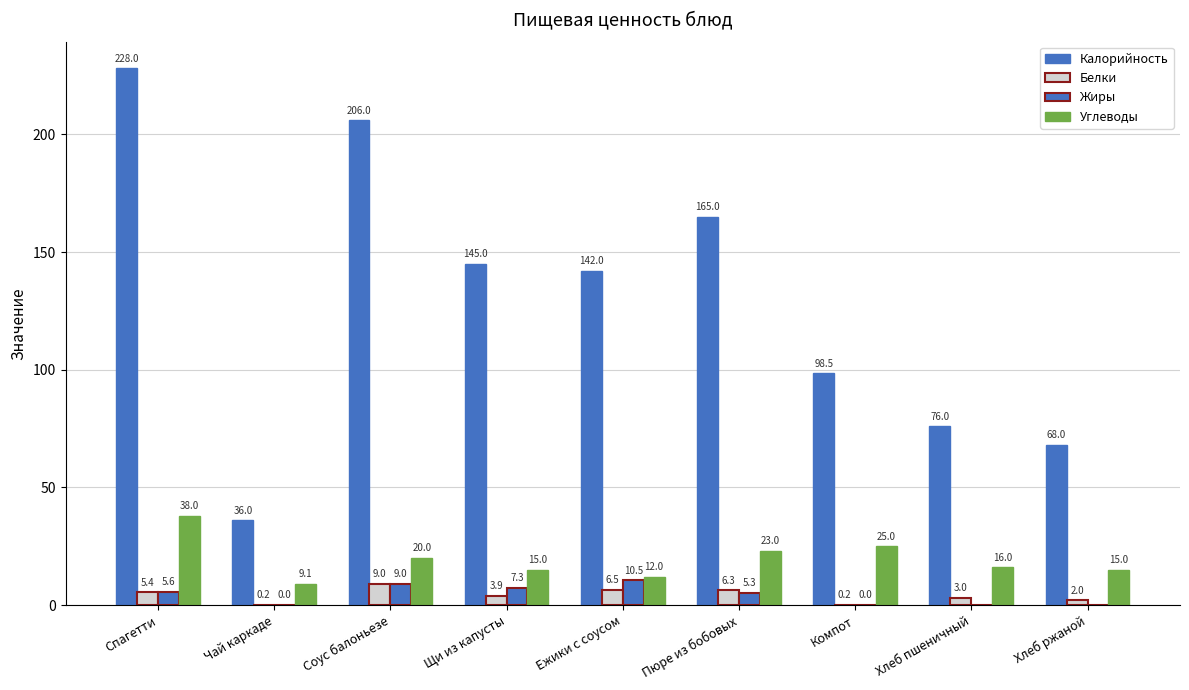

How many distinct data groups are displayed?

4